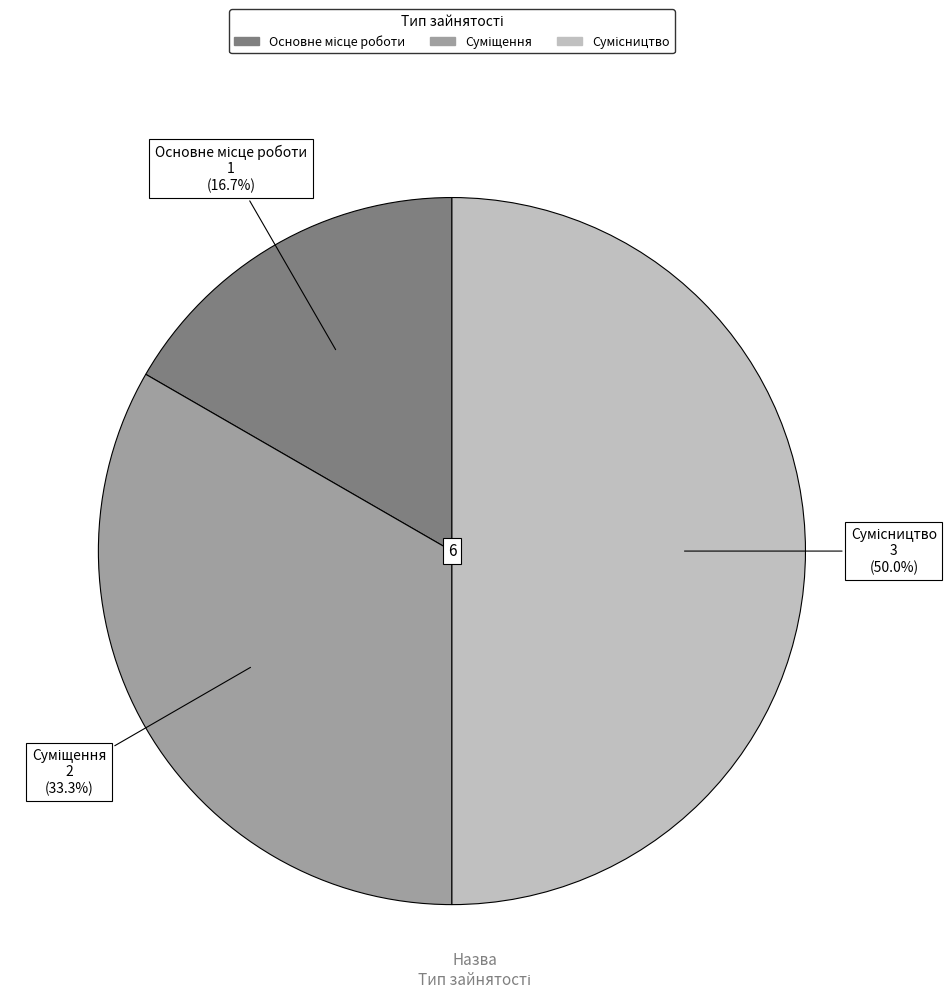

How many segments does this pie chart have?

3